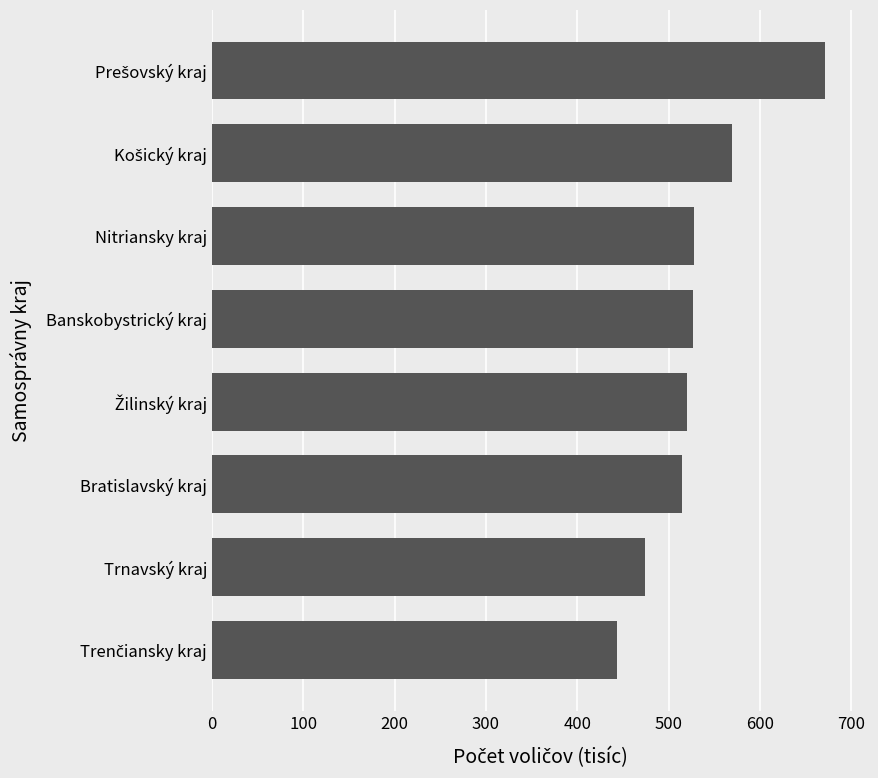

True or false: the data shows 635.9 at Trnavský kraj.

False